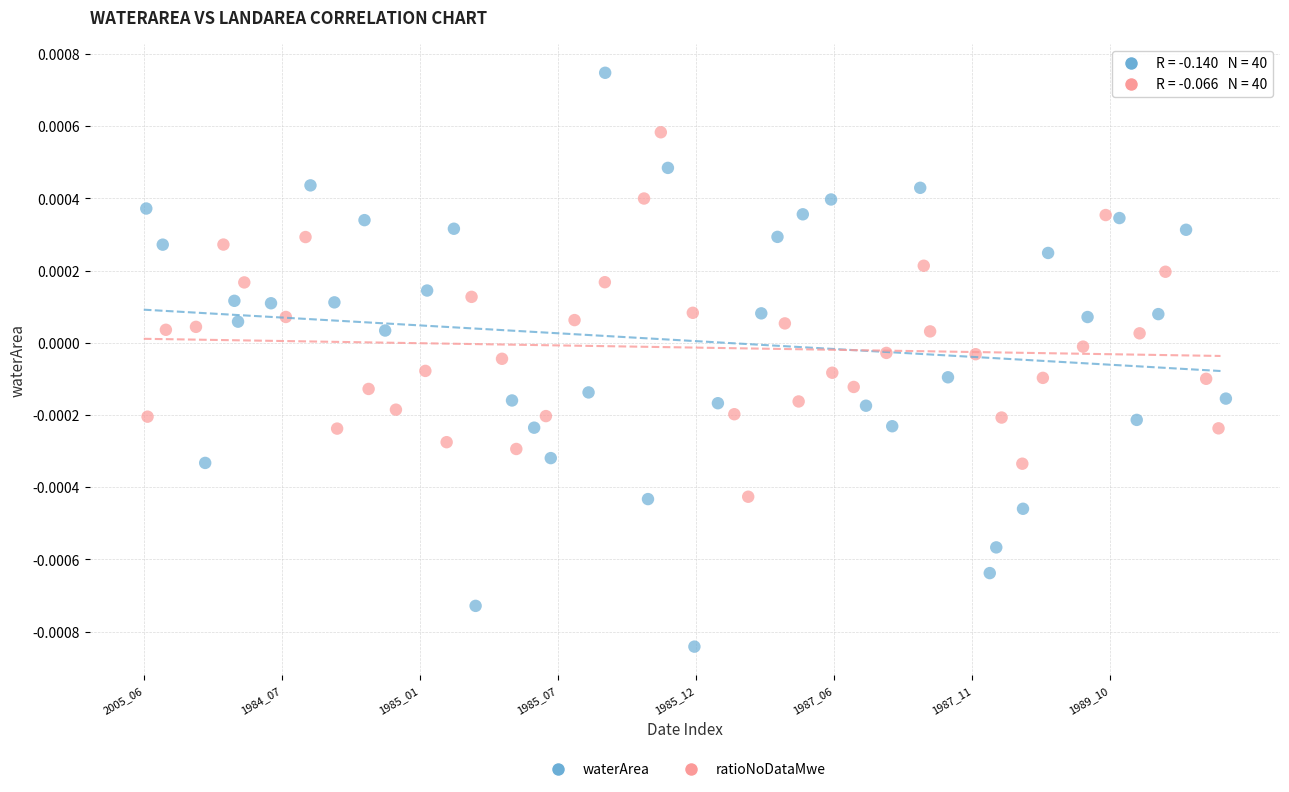

Which series reaches the minimum Y coordinate?

waterArea